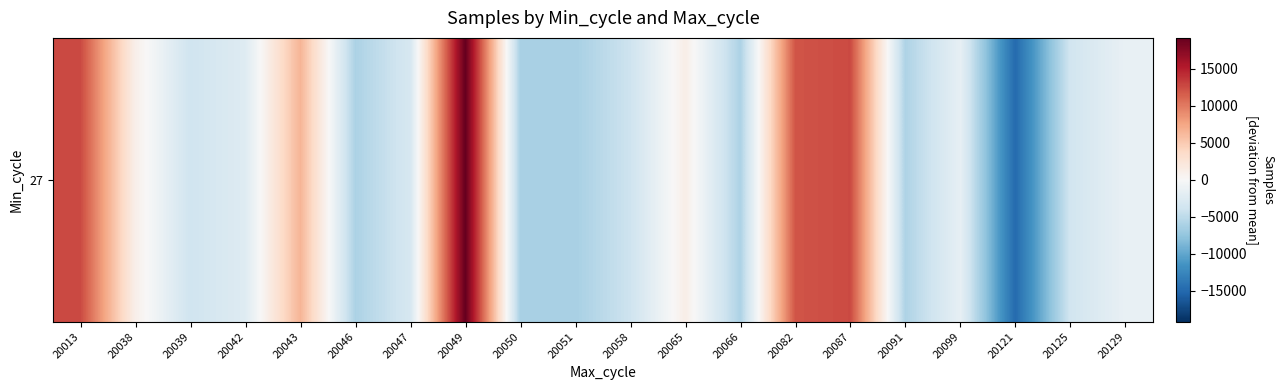

How many values are below zero?

13